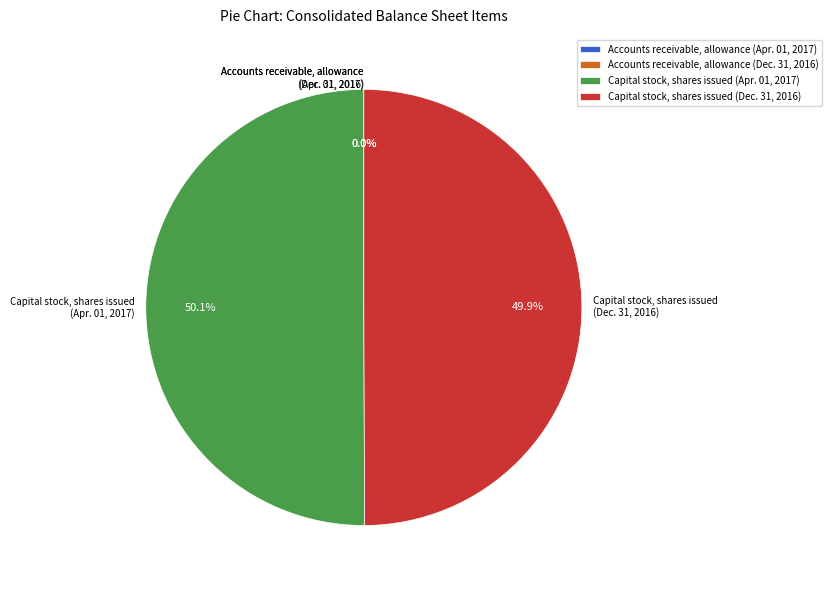

What is the largest slice in the pie chart?

Capital stock, shares issued (Apr. 01, 2017)